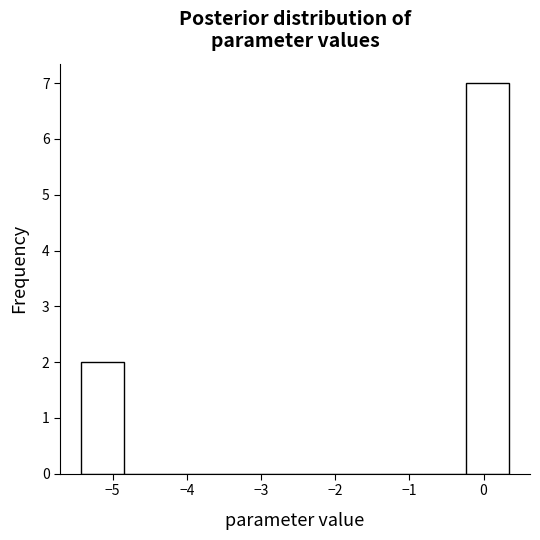

How tall is the bar that spans -0.2 to 0.3 on the x-axis? Neither the bar edges nor the heights are printed on the chart, so give them approximately, as read against the axes.

7